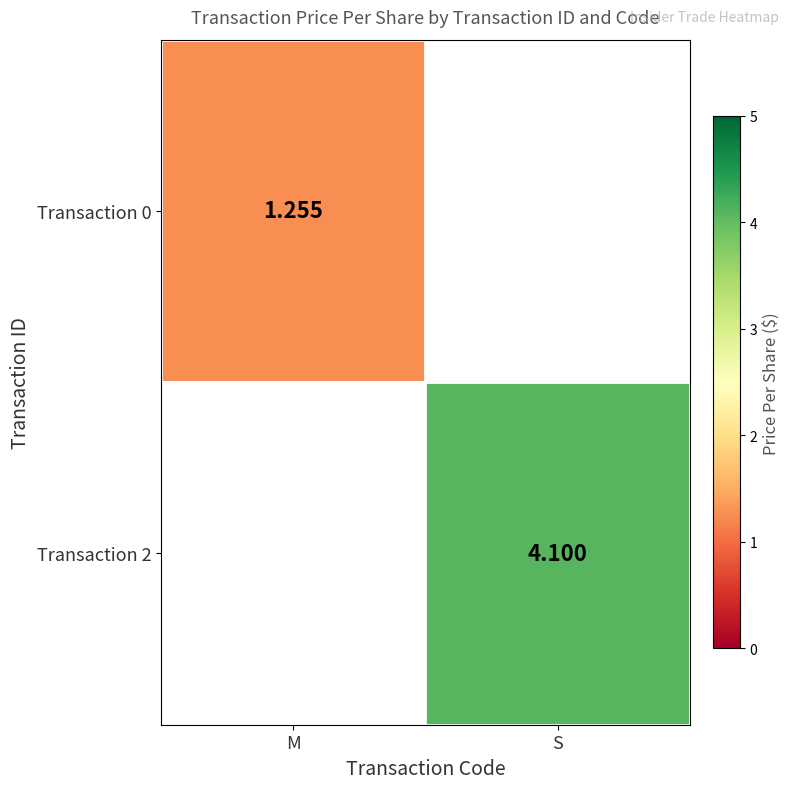

At which category is the sum across all series the highest?

S